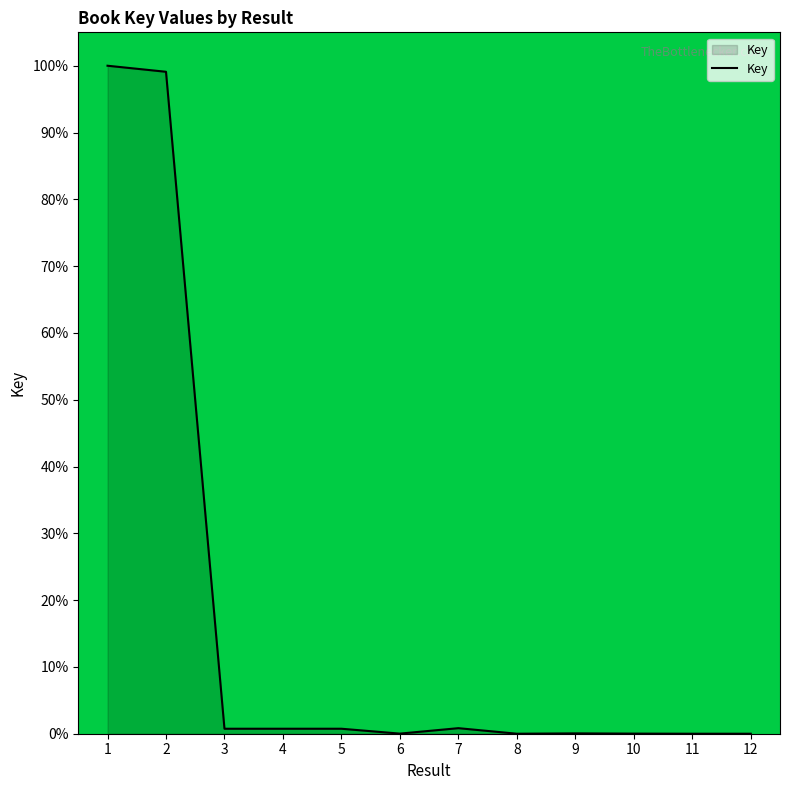

How many lines are shown in the chart?

1